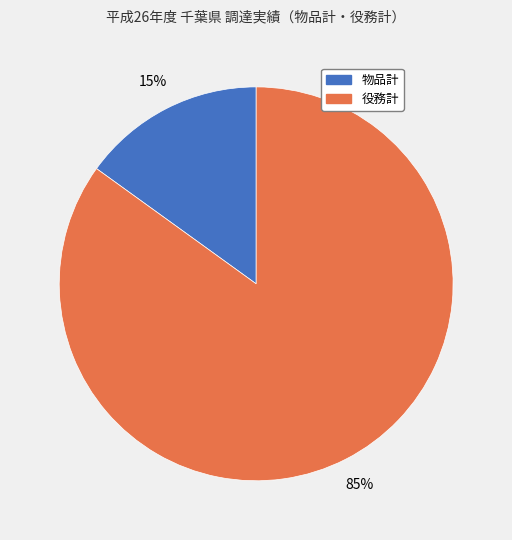

How many slices are in this pie chart?

2